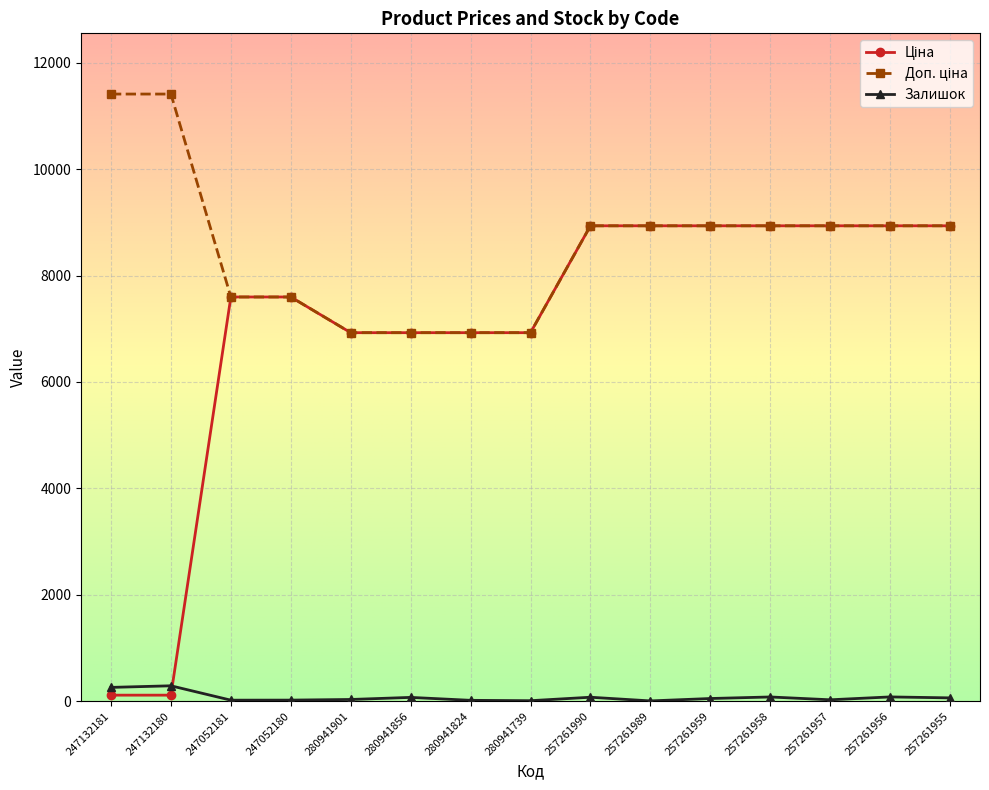

What is the difference between the Залишок values at 257261989 and 247052181?

14.0